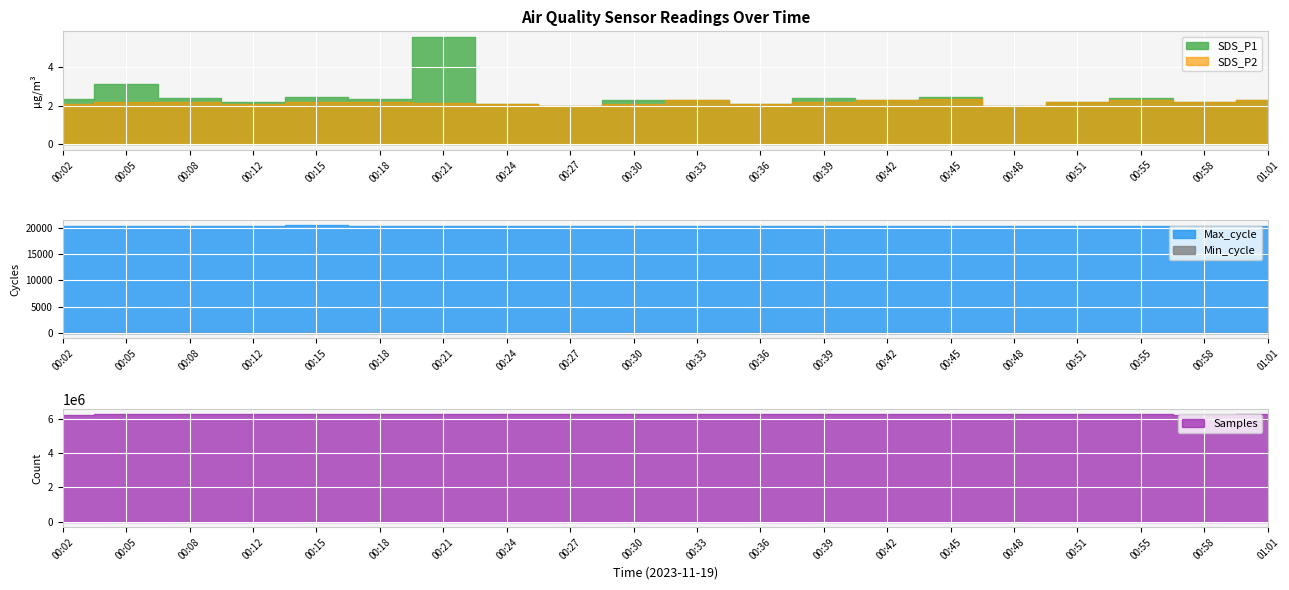

Is it true that Samples equals 6258494.0 at 00:58?

True